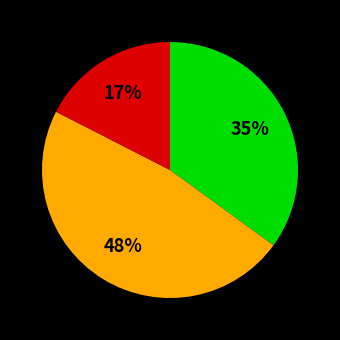

To the nearest percent, what is the average slice percentage?

33%